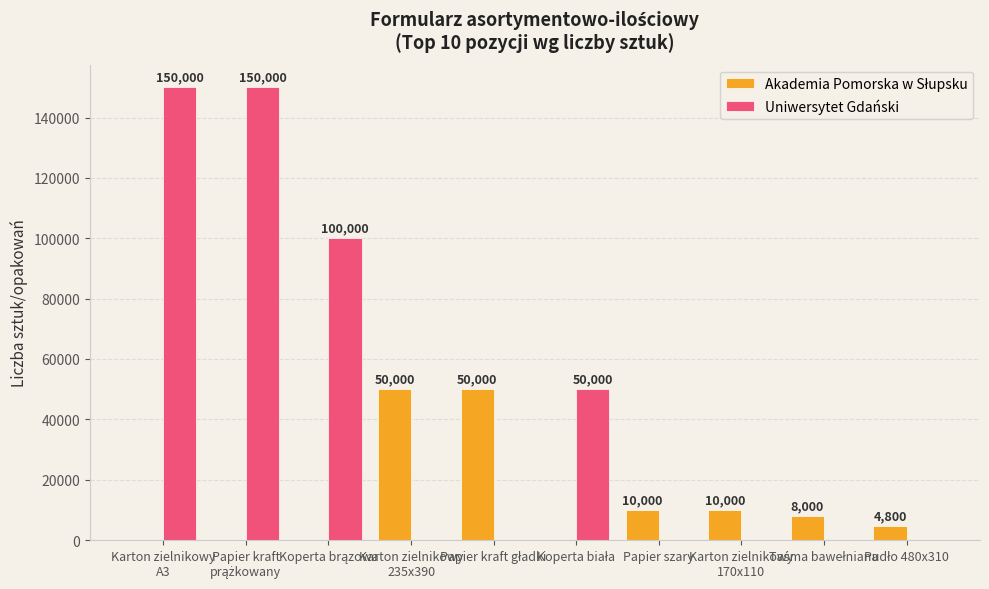

Is it true that Uniwersytet Gdański equals 0 at Karton zielnikowy
170x110?

True